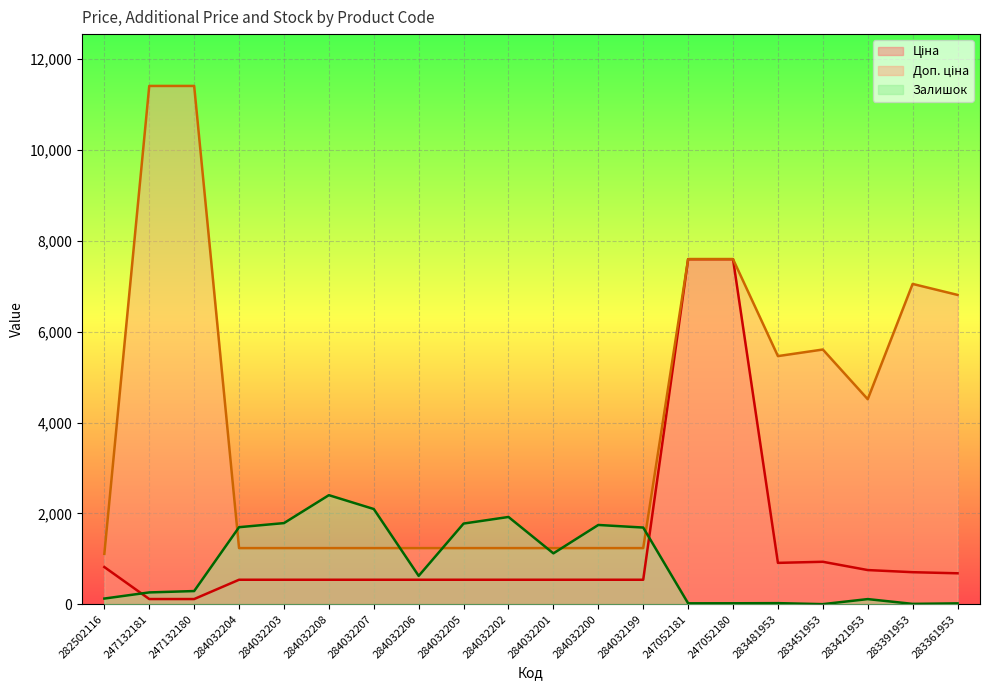

Does the chart display data point markers on the line(s)?

No